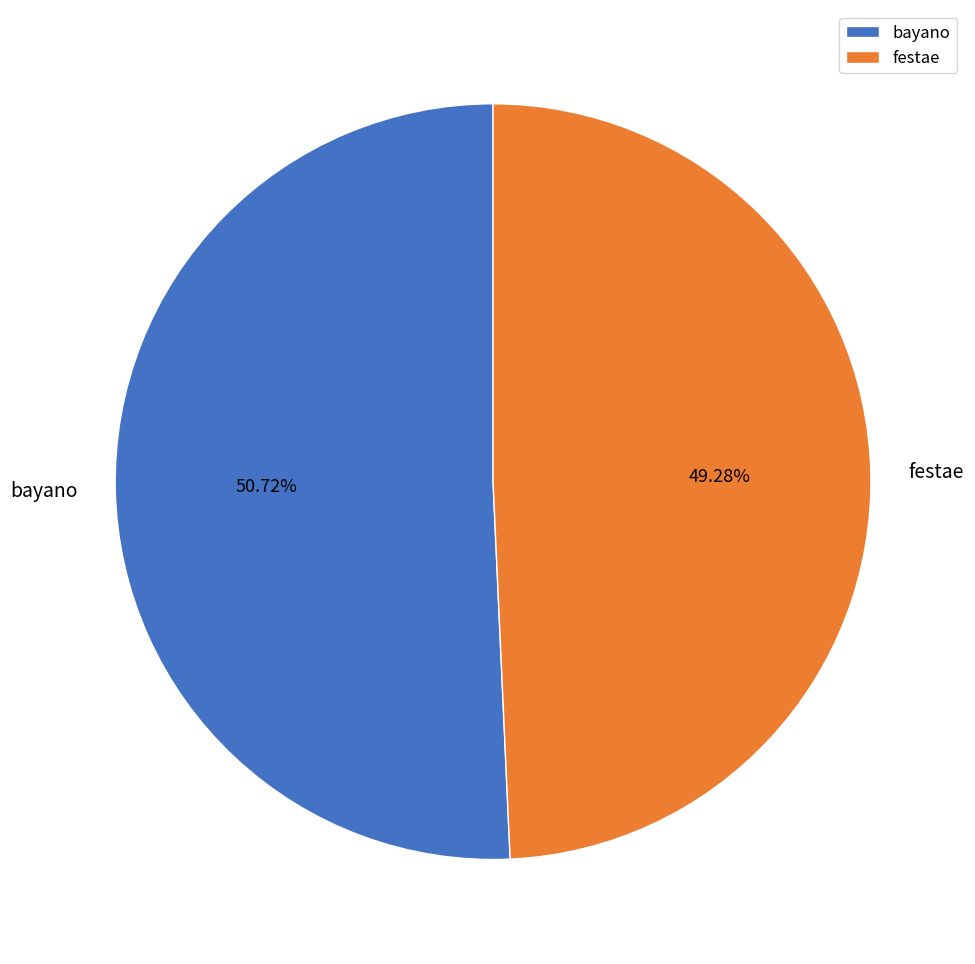

What percentage is NOT represented by bayano?

49.3%